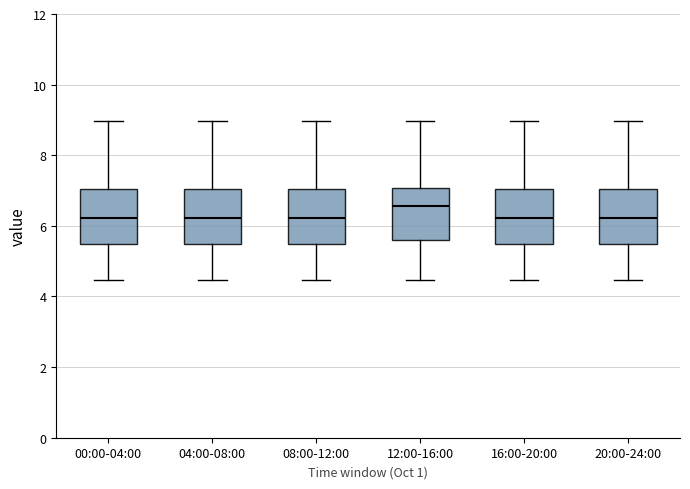

Which box's median line is the highest?

12:00-16:00